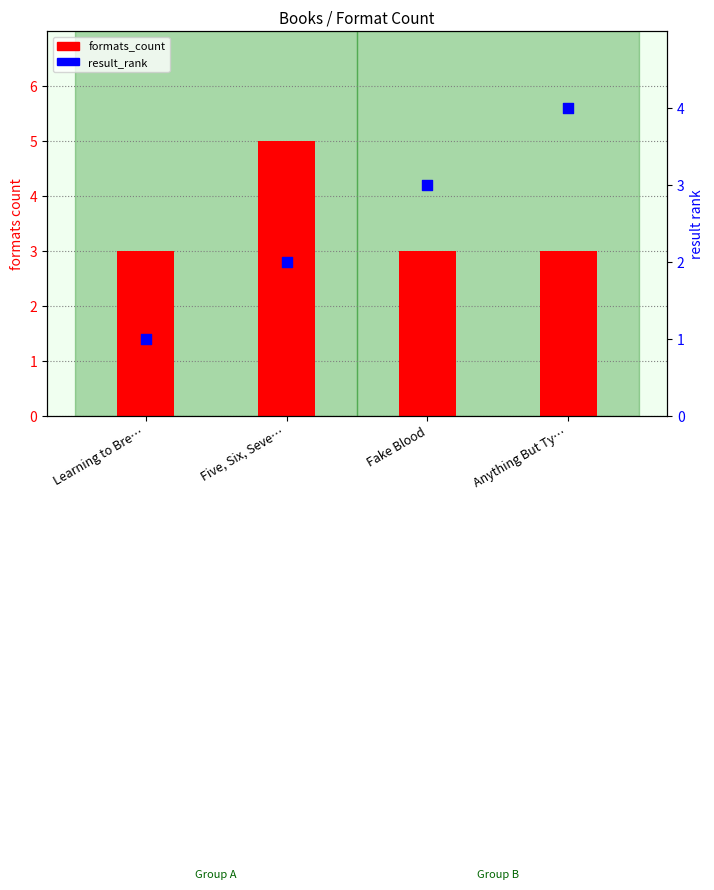

At which category is the sum across all series the highest?

Five, Six, Seve…